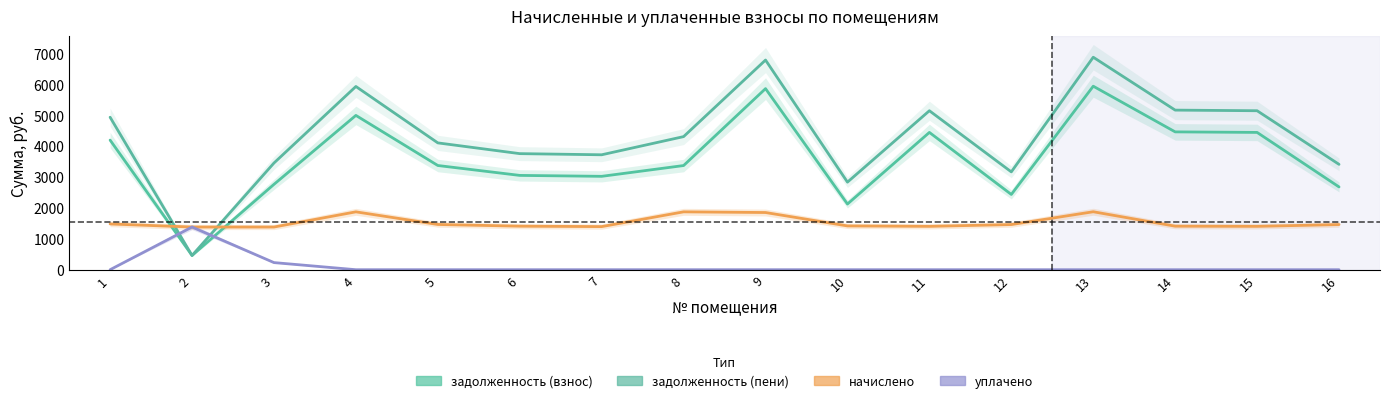

Rank the categories by начислено value from lowest to highest.

2, 3, 7, 11, 15, 6, 14, 10, 12, 16, 5, 1, 9, 4, 8, 13